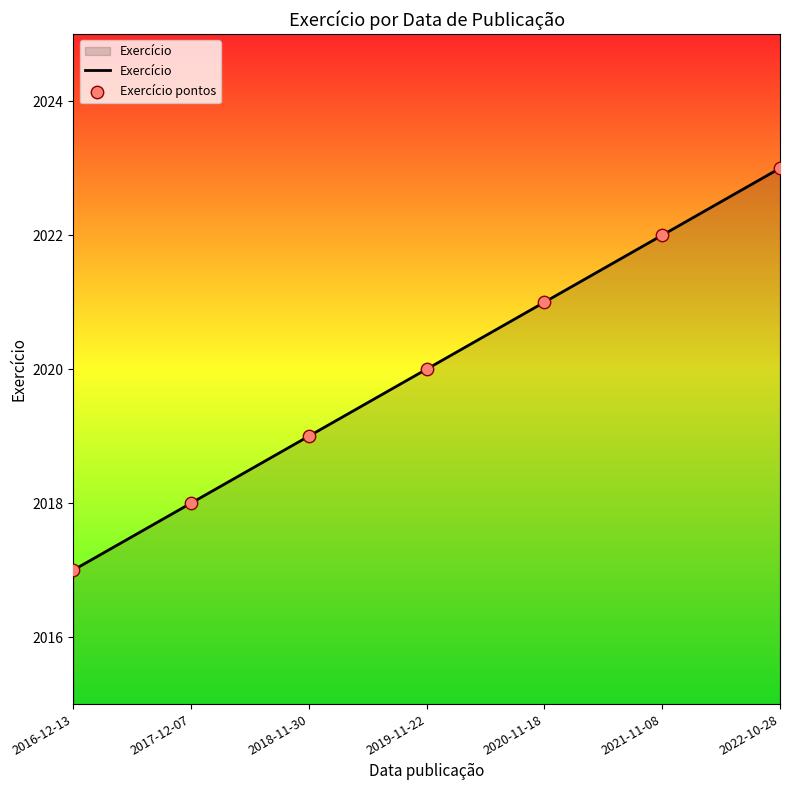

Approximately how many times larger is the value at 2016-12-13 compared to 2022-10-28?

1.0